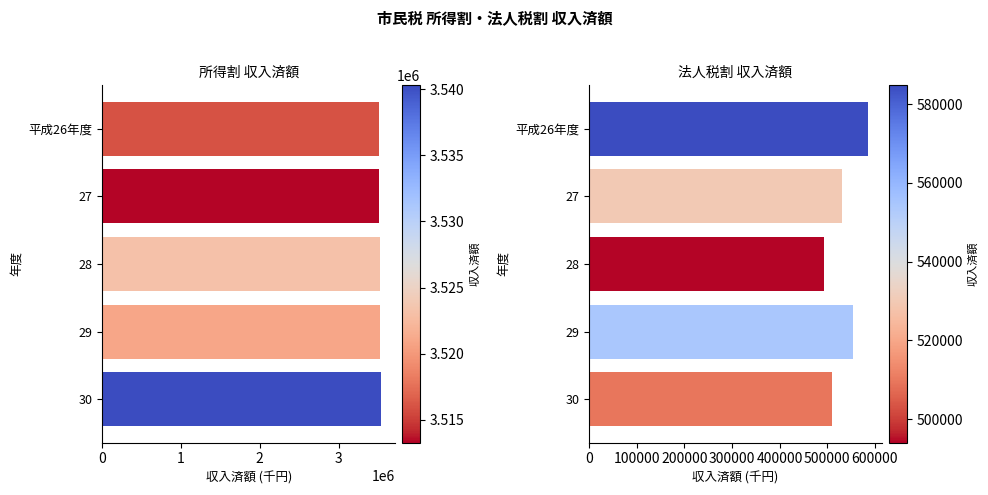

What is the sum of the 法人税割_収入済額 values at 29 and 28?

1048680